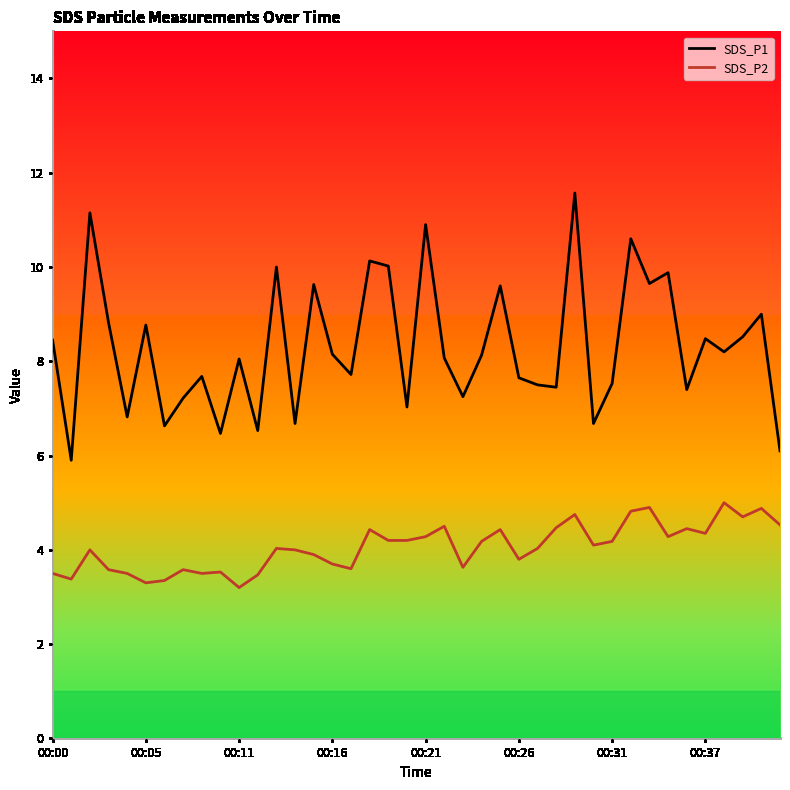

What is the difference between the maximum and minimum values in the SDS_P2 series?

1.8